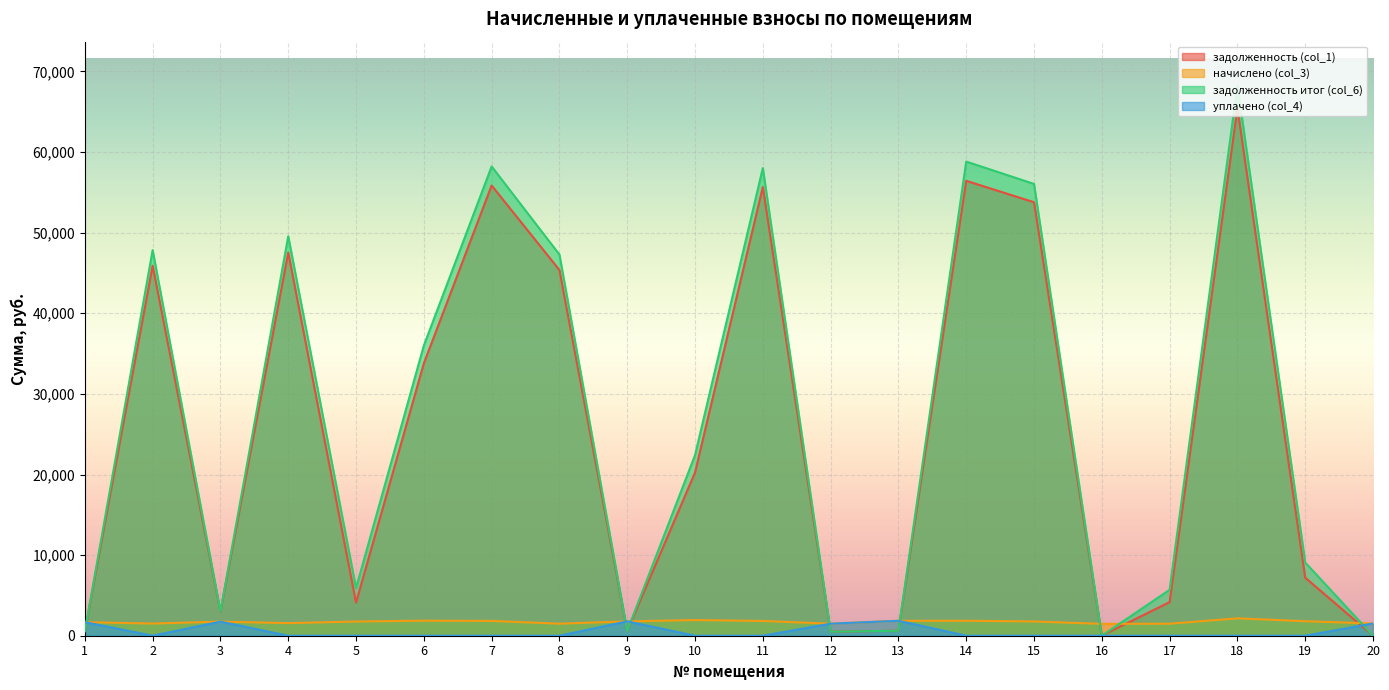

At which category is the sum across all series the highest?

18